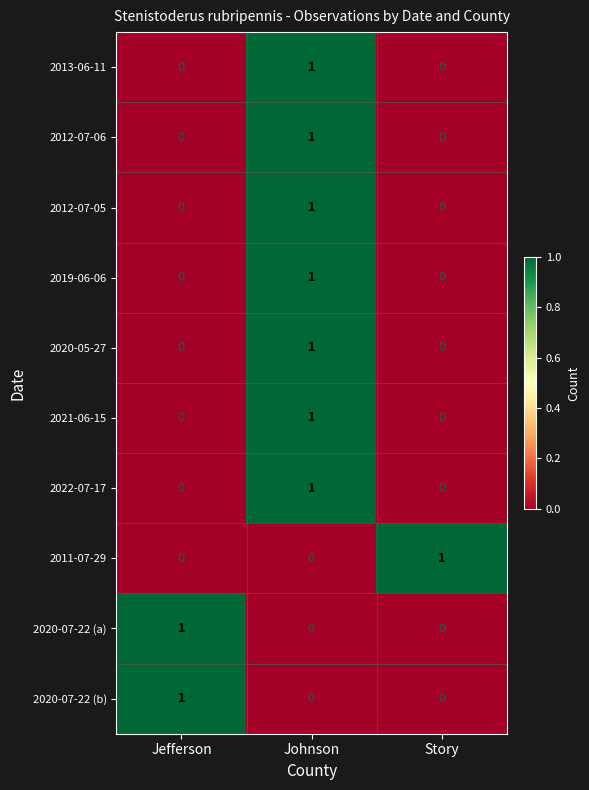

How many 2012-07-06 values are between 0 and 1?

3